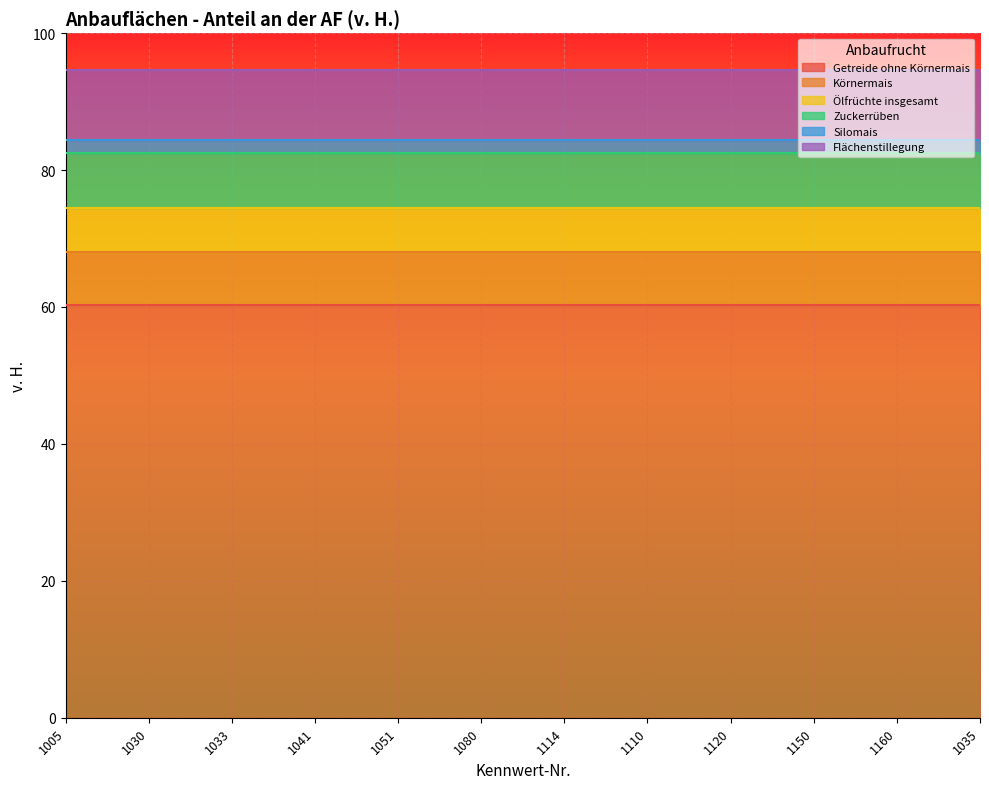

True or false: Silomais and Ölfrüchte insgesamt intersect in this chart.

False